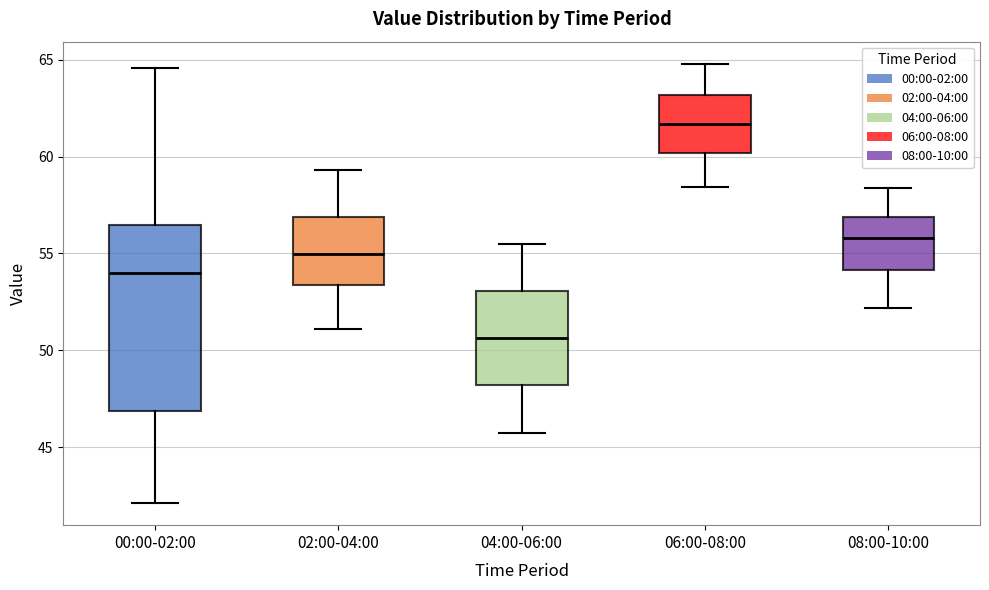

Where does the lower whisker of the box for 00:00-02:00 end on the y-axis? The values are not printed on the chart, so give them approximately, as read against the axis.

42.0